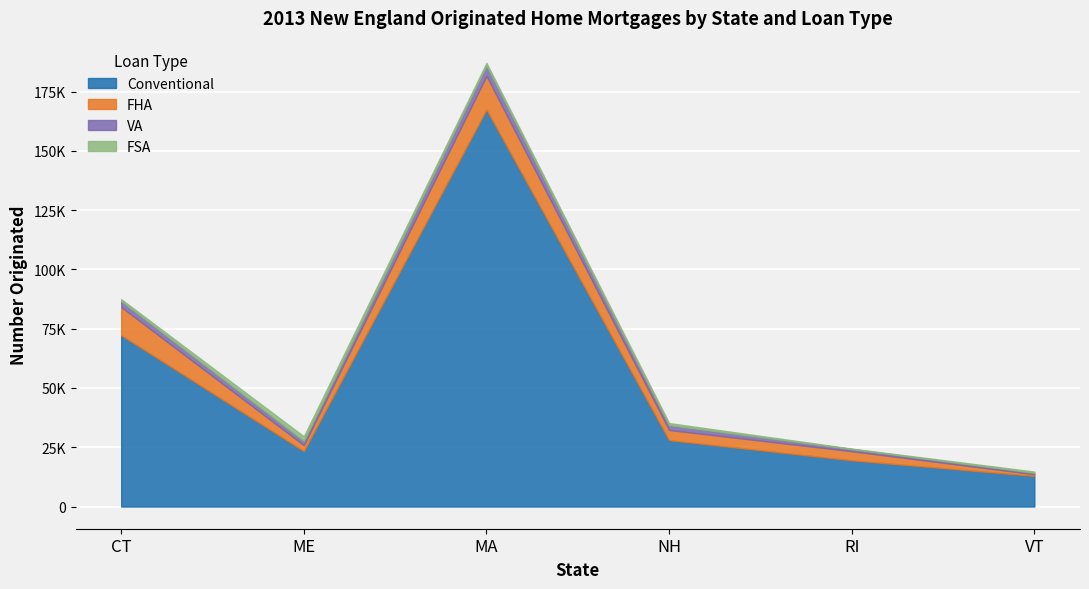

Where is Conventional nearest to the value 90164?

CT